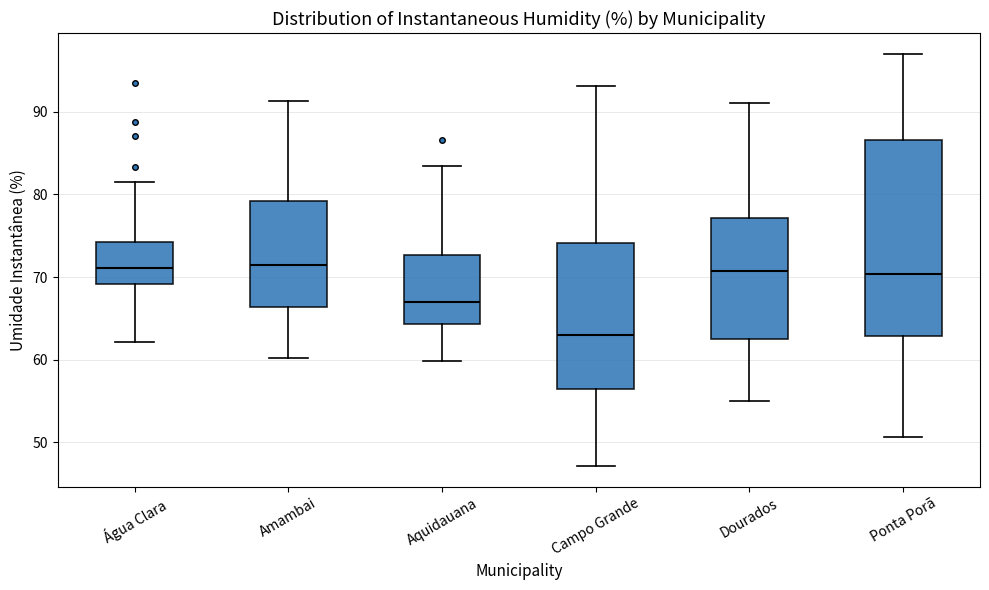

Reading left to right, transcribe this box plot: for each box, give where its median line is, the range the box spans, and where its two whiskers end, as read against the y-axis. The values are not printed on the chart, so give them approximately, as read against the axis.

Água Clara: median 71, box 69 to 74, whiskers 62 to 82
Amambai: median 72, box 66 to 79, whiskers 60 to 91
Aquidauana: median 67, box 64 to 73, whiskers 60 to 83
Campo Grande: median 63, box 56 to 74, whiskers 47 to 93
Dourados: median 71, box 63 to 77, whiskers 55 to 91
Ponta Porã: median 70, box 63 to 87, whiskers 51 to 97